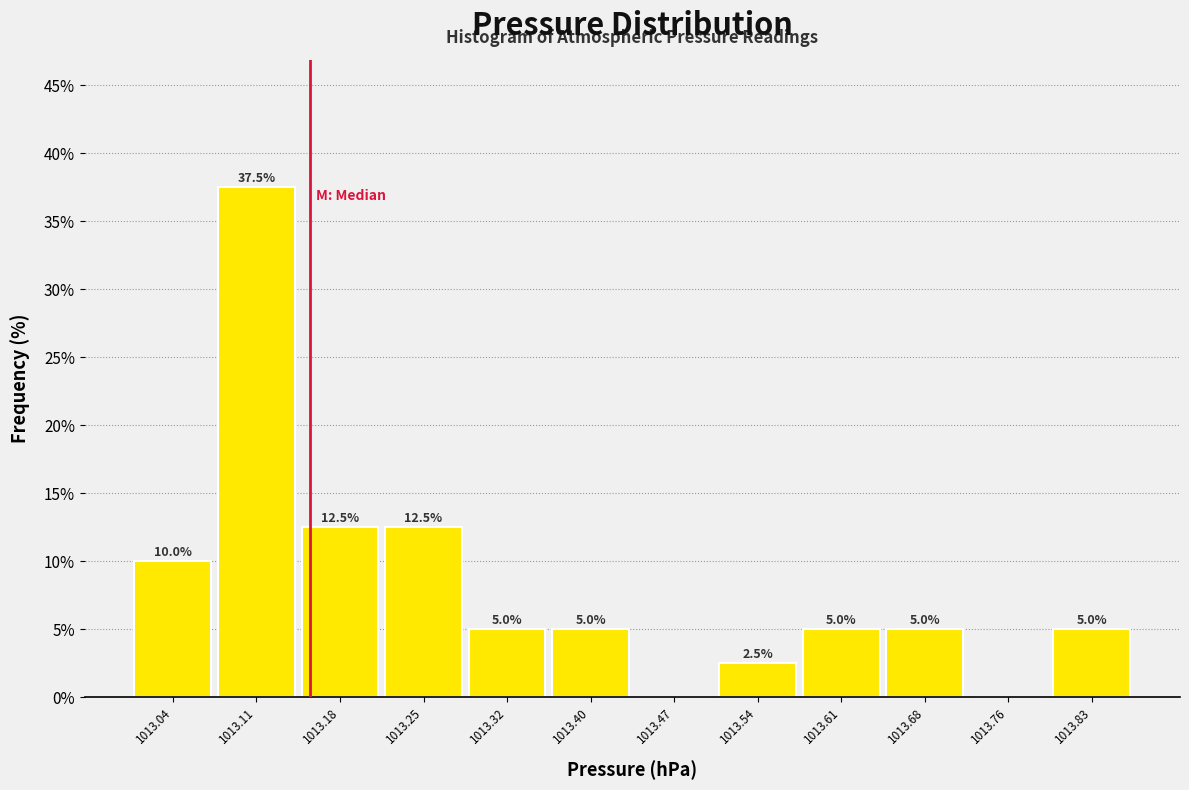

Over which range of the x-axis is the bar tallest?

1013.07 to 1013.14